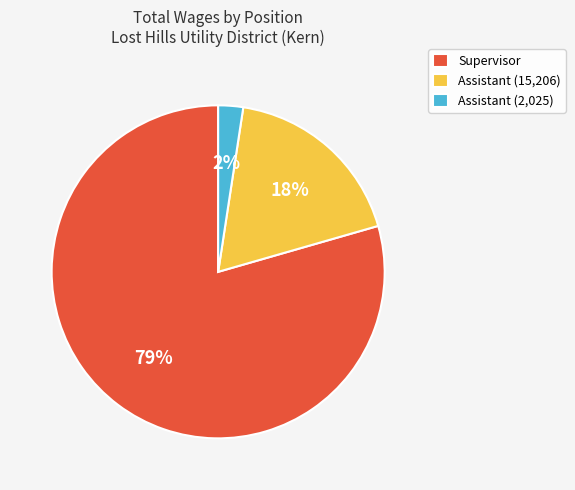

Which has a higher value, Supervisor or Assistant (15,206)?

Supervisor